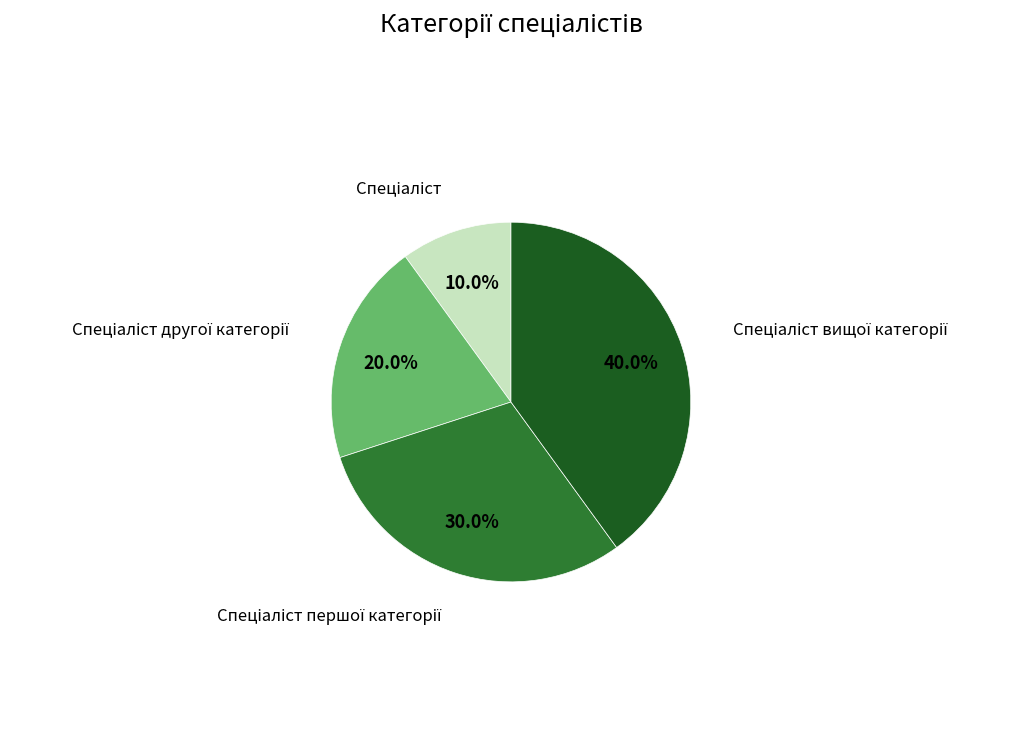

Is there any slice that represents more than half of the pie?

No